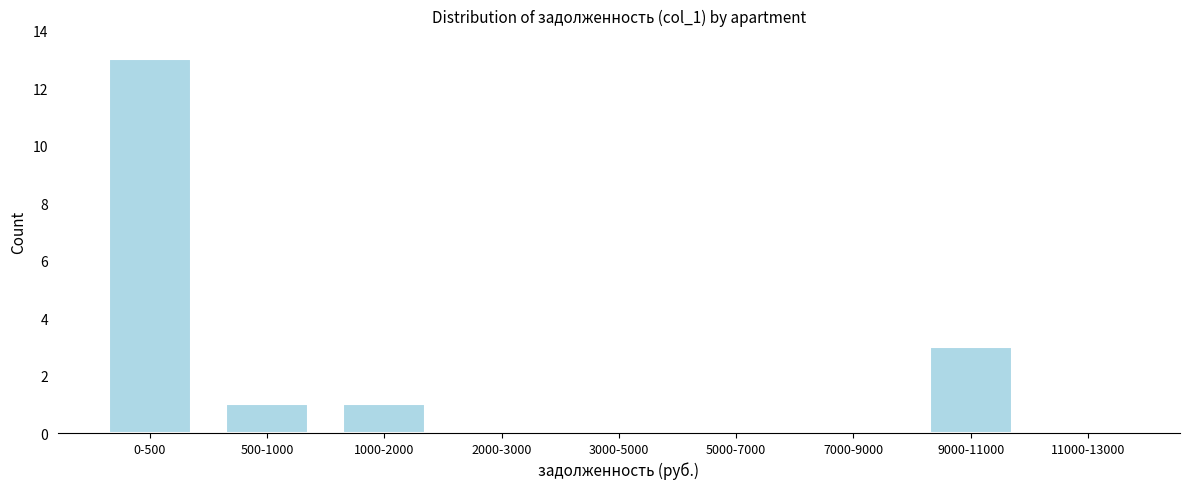

Reading left to right, transcribe all the data shown in this chart.

0-500=13	500-1000=1	1000-2000=1	2000-3000=0	3000-5000=0	5000-7000=0	7000-9000=0	9000-11000=3	11000-13000=0